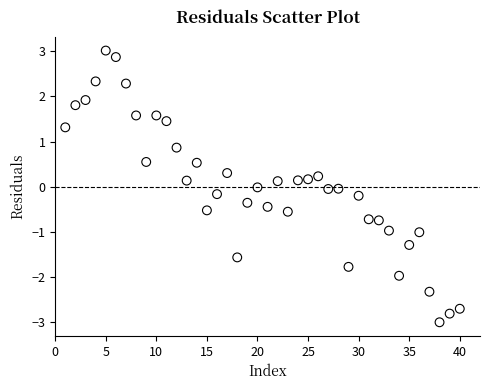

What is the range of Y values (max minus min)?

6.0